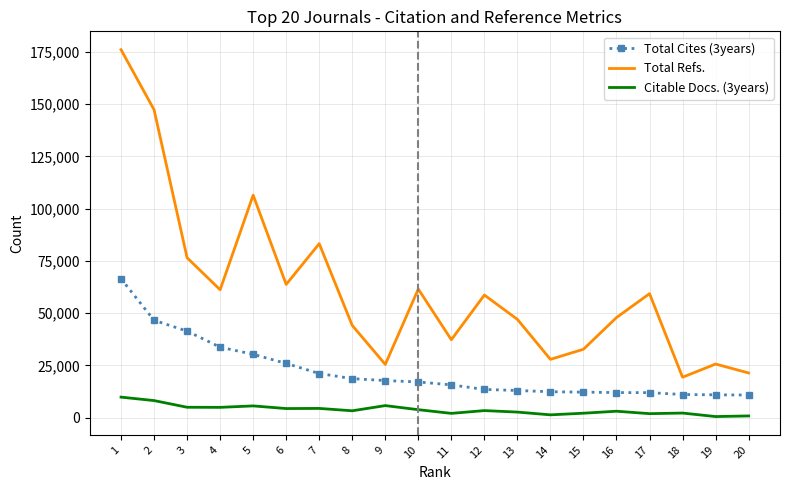

Which series has the largest range (max minus min)?

Total Refs.